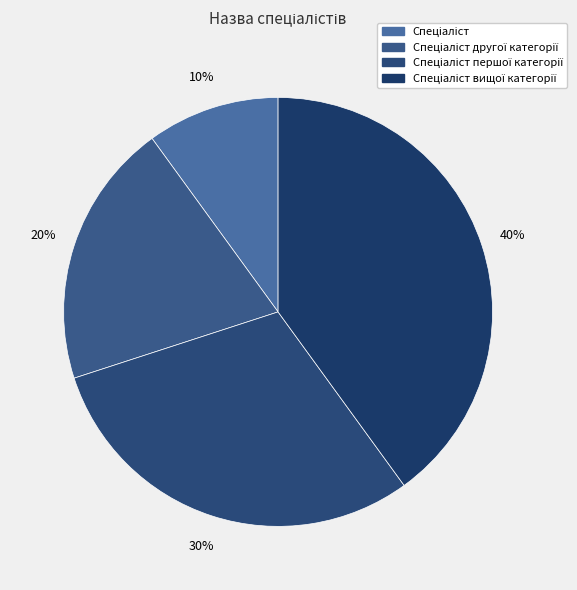

Is there a majority slice in this chart?

No